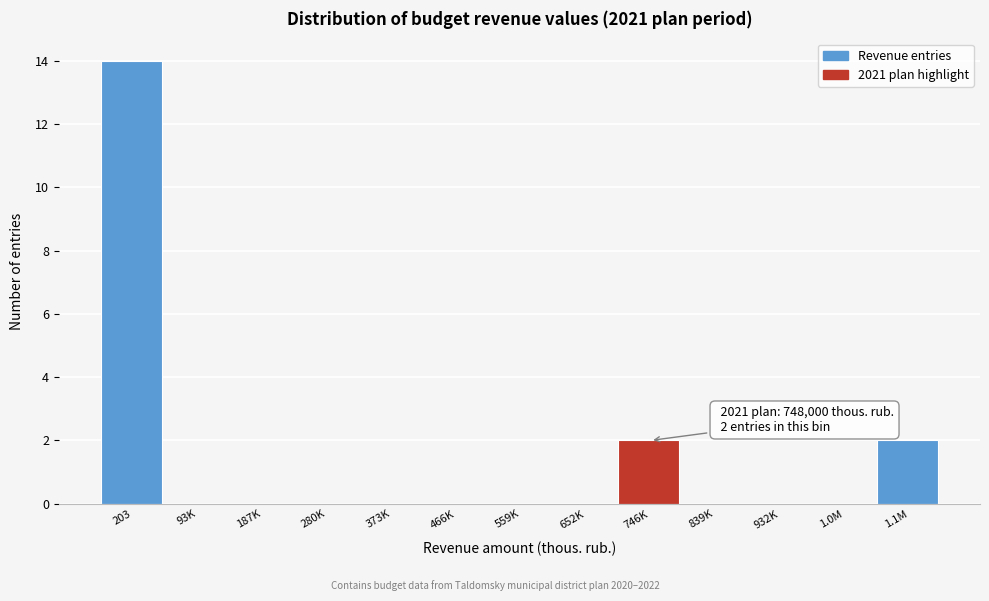

Reading right to left, what are all the values shown in this chart?

1.1M=2	1.0M=0	932K=0	839K=0	746K=2	652K=0	559K=0	466K=0	373K=0	280K=0	187K=0	93K=0	203=14